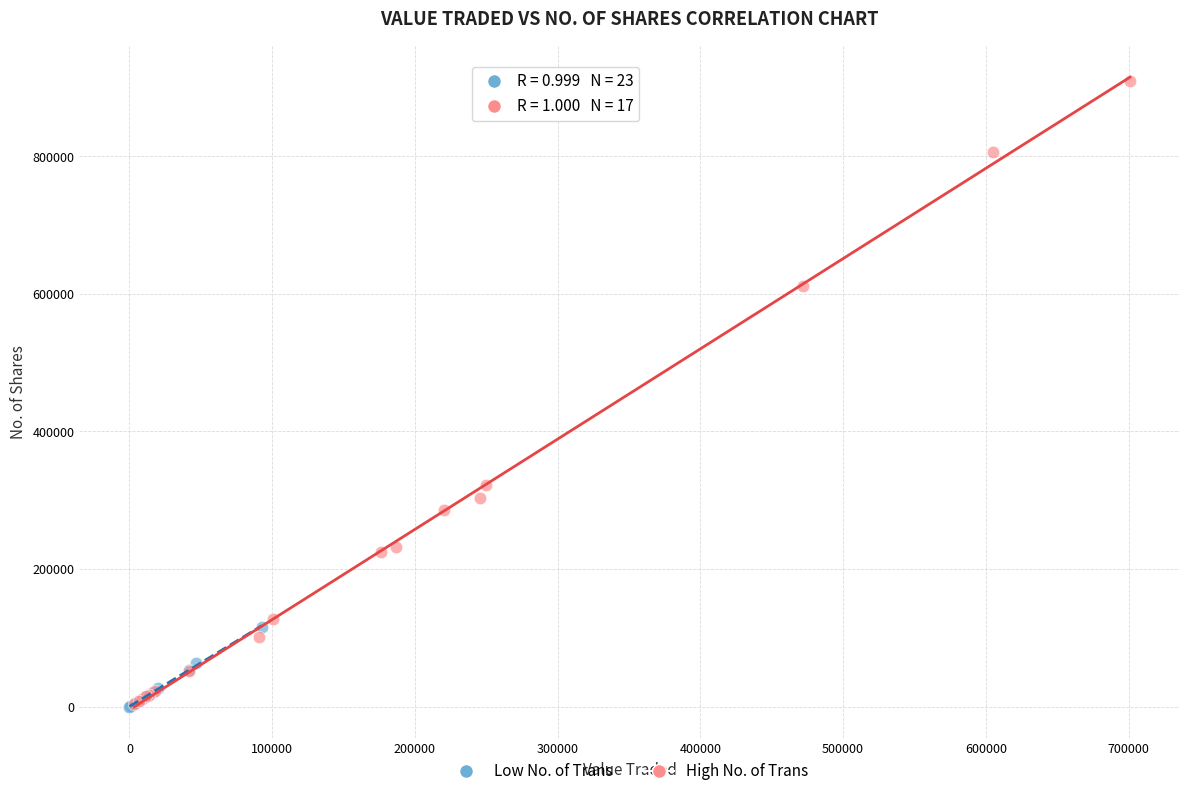

Which series has the widest spread of Y values?

High No. of Trans